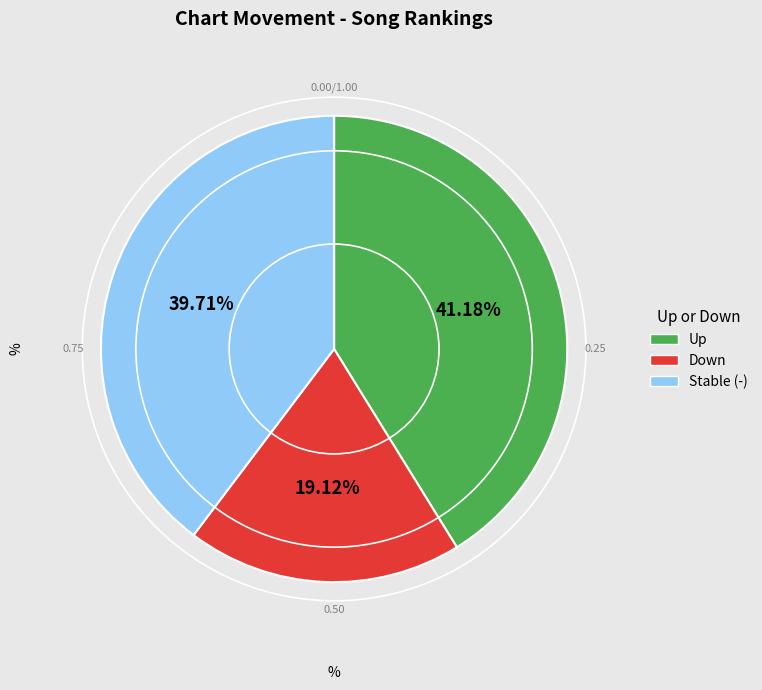

Does any single category account for the majority?

No